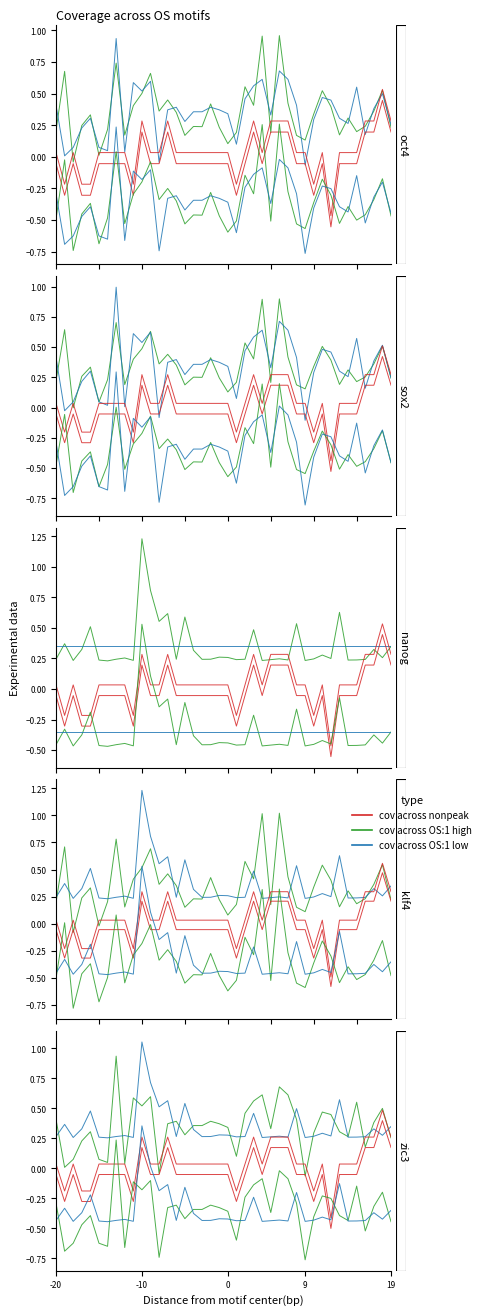

Which series has the widest spread of values?

cov across OS:1 high